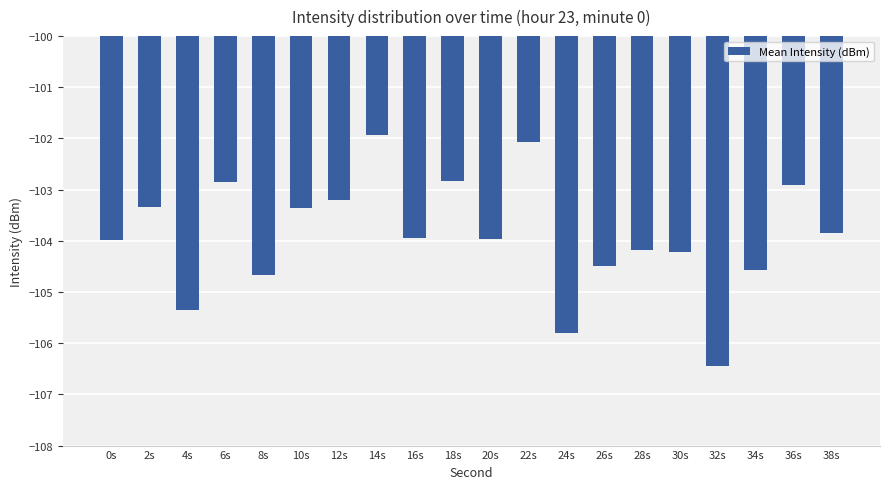

What is the label of the 16th bar from the right?

8s